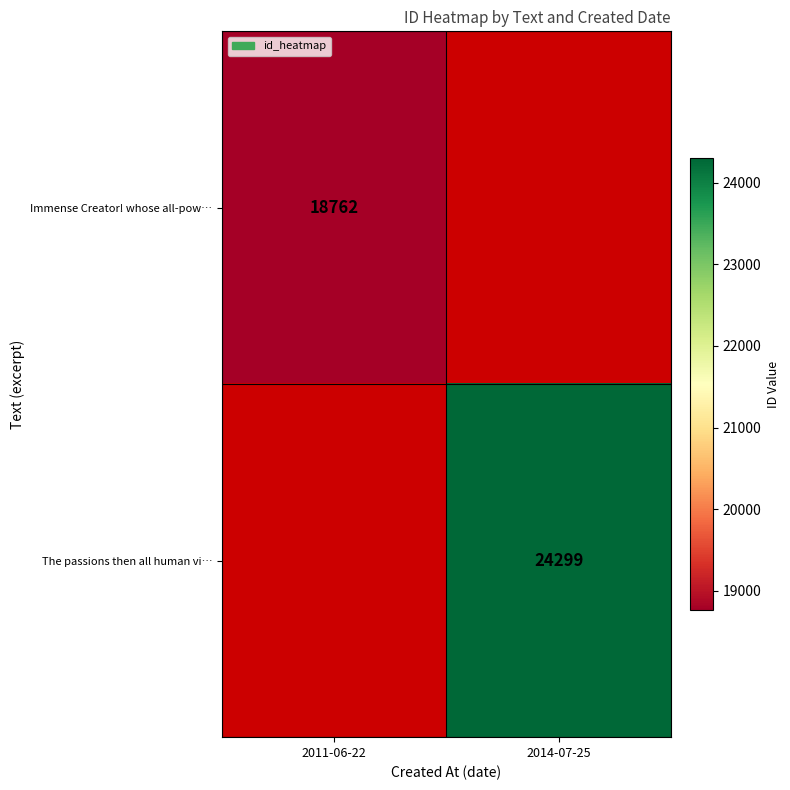

True or false: Immense Creator! whose all-pow… has a value of 18762 at 2011-06-22.

True